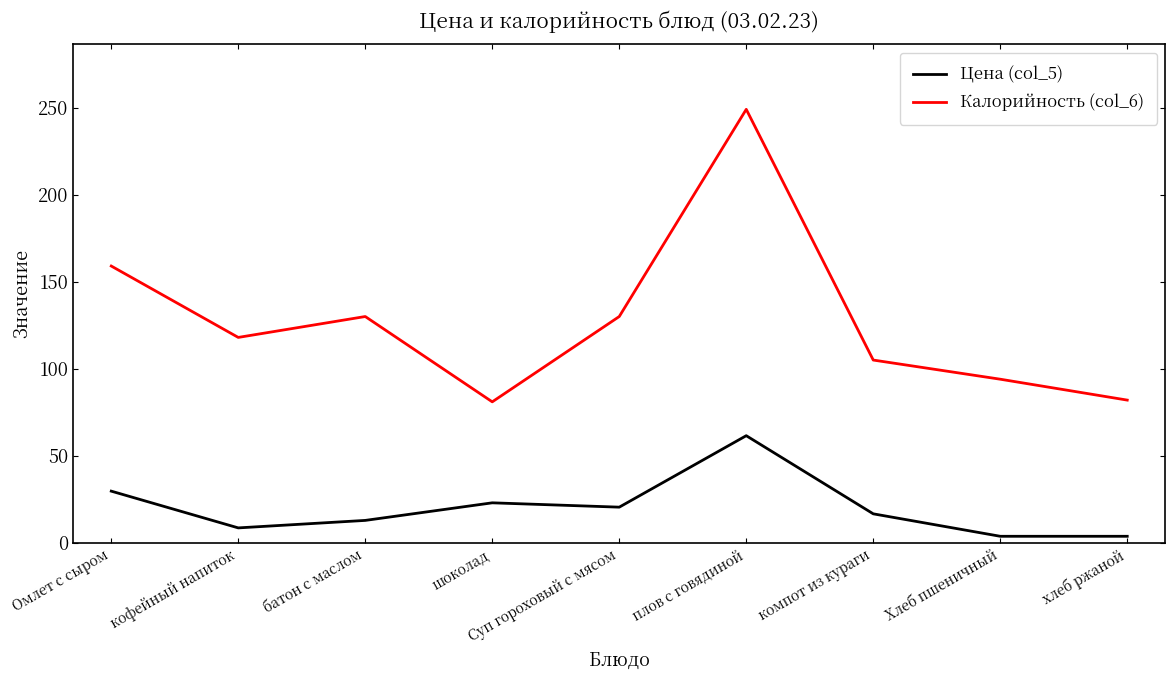

At плов с говядиной, list the series in order from largest to smallest.

Калорийность (col_6), Цена (col_5)